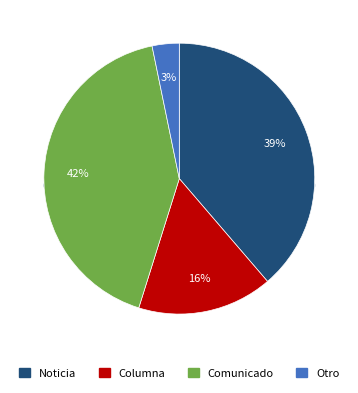

Count the number of slices in the pie.

4